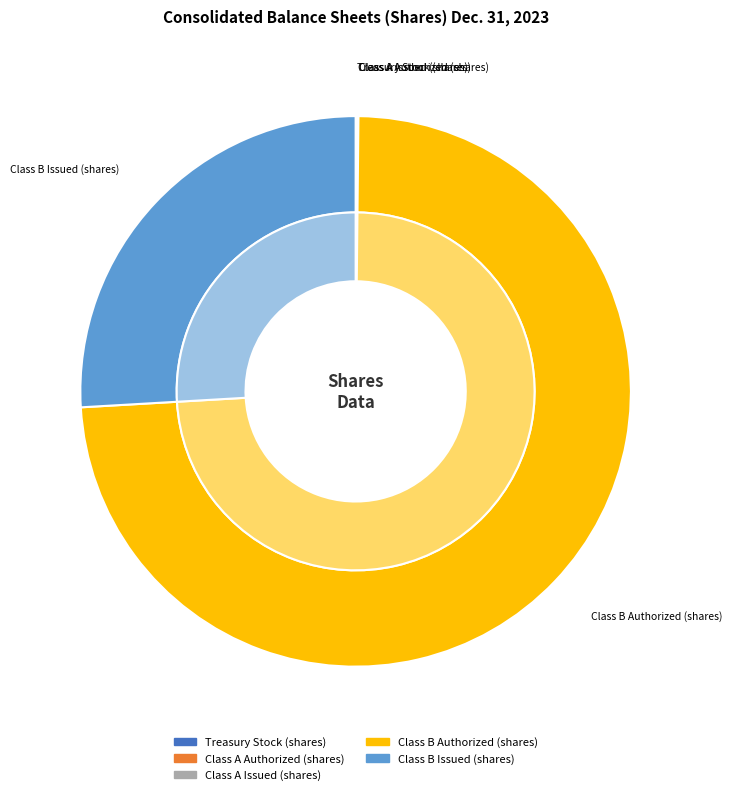

Rank the categories by value from highest to lowest.

Class B Authorized (shares), Class B Issued (shares), Treasury Stock (shares), Class A Authorized (shares), Class A Issued (shares)